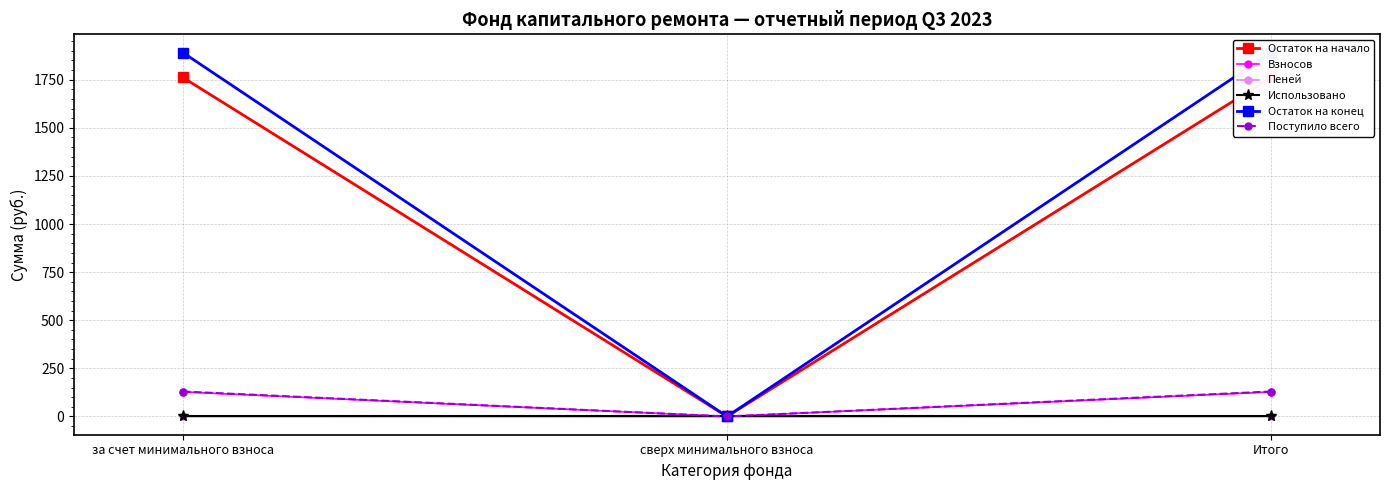

What is the value of the Взносов point at the 1st from the left?

127.7